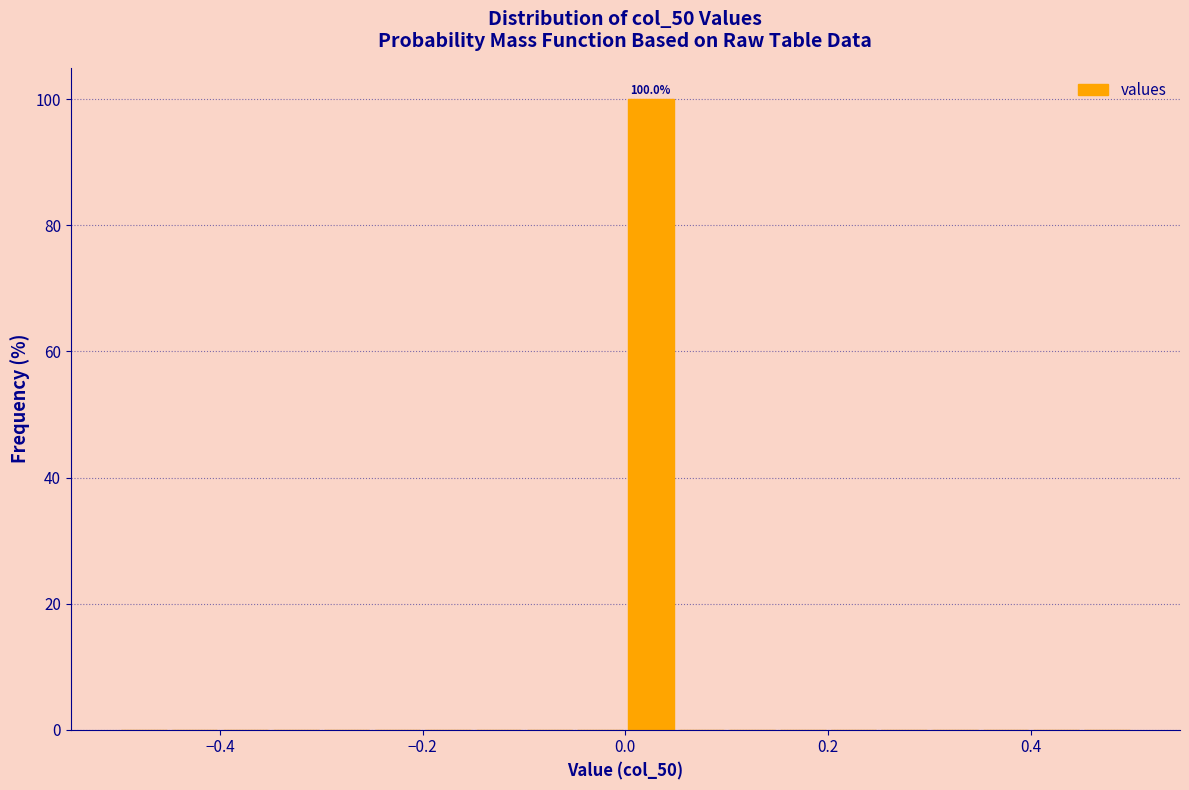

Read against the x-axis, roughly where is the centre of the tallest bar?

0.02